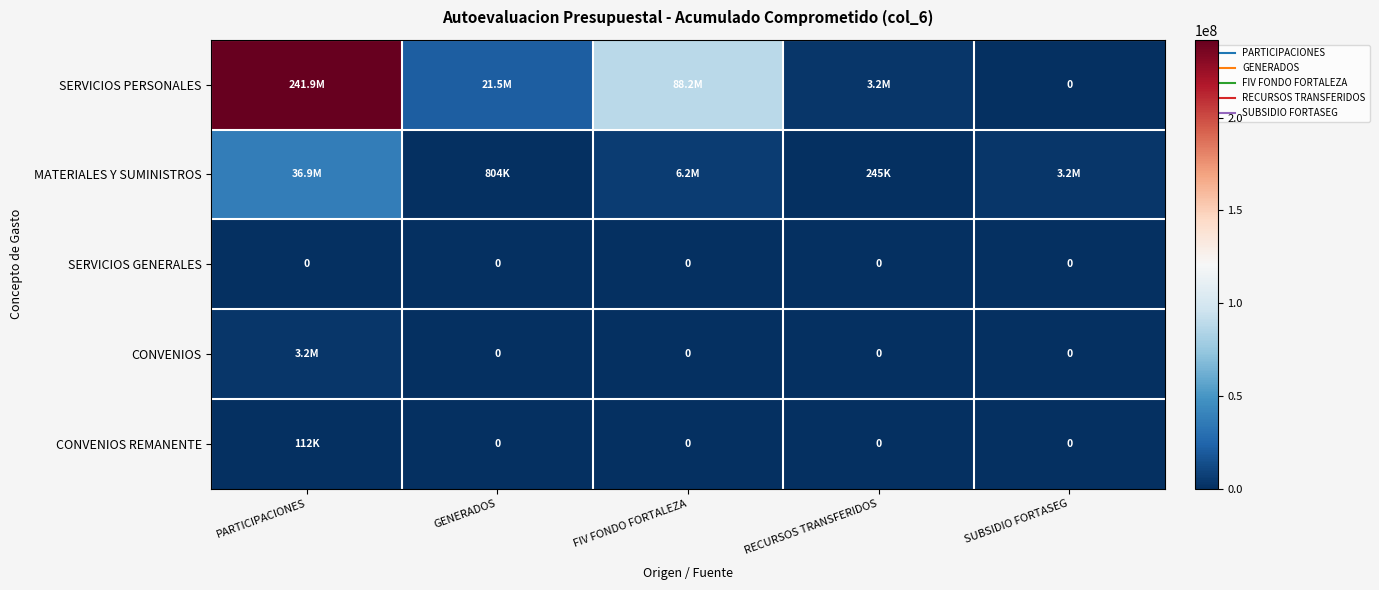

What is the difference between the highest and lowest values at PARTICIPACIONES?

241907920.0